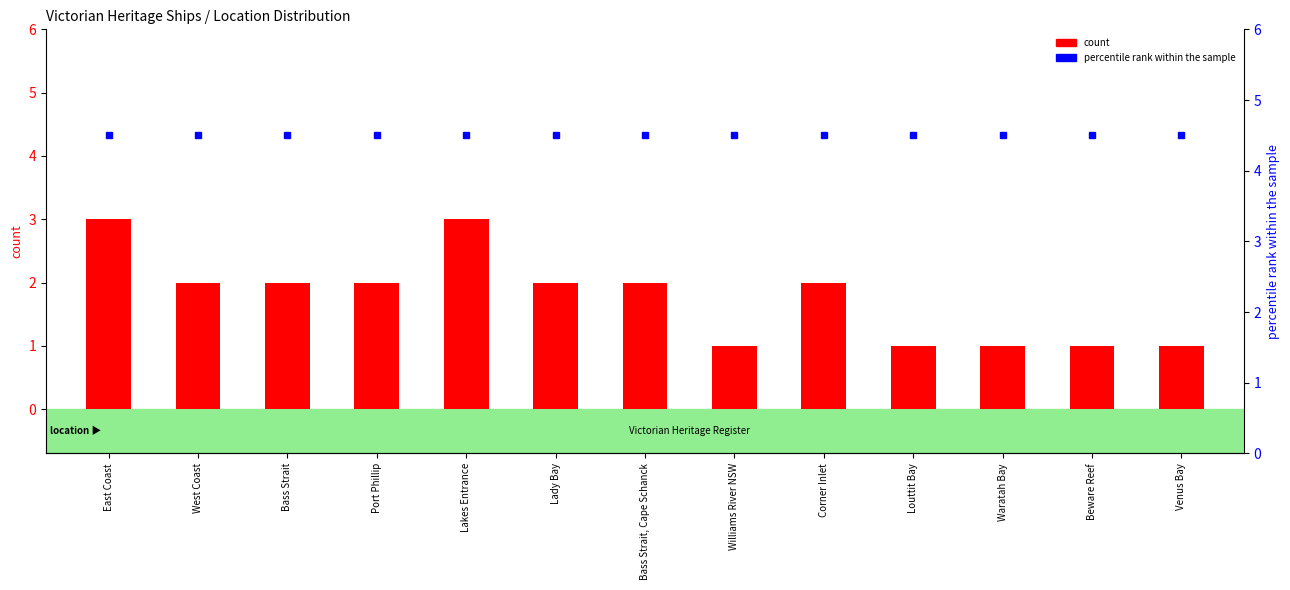

The chart shows a value of 1 at Venus Bay. True or false?

True